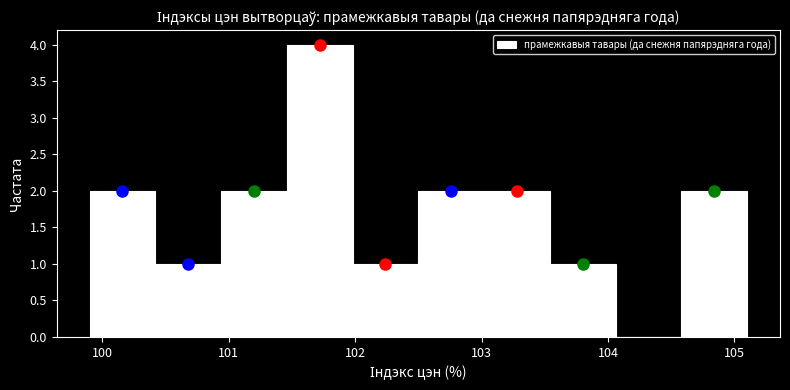

Which range on the x-axis has the tallest bar?

101.46 to 101.98